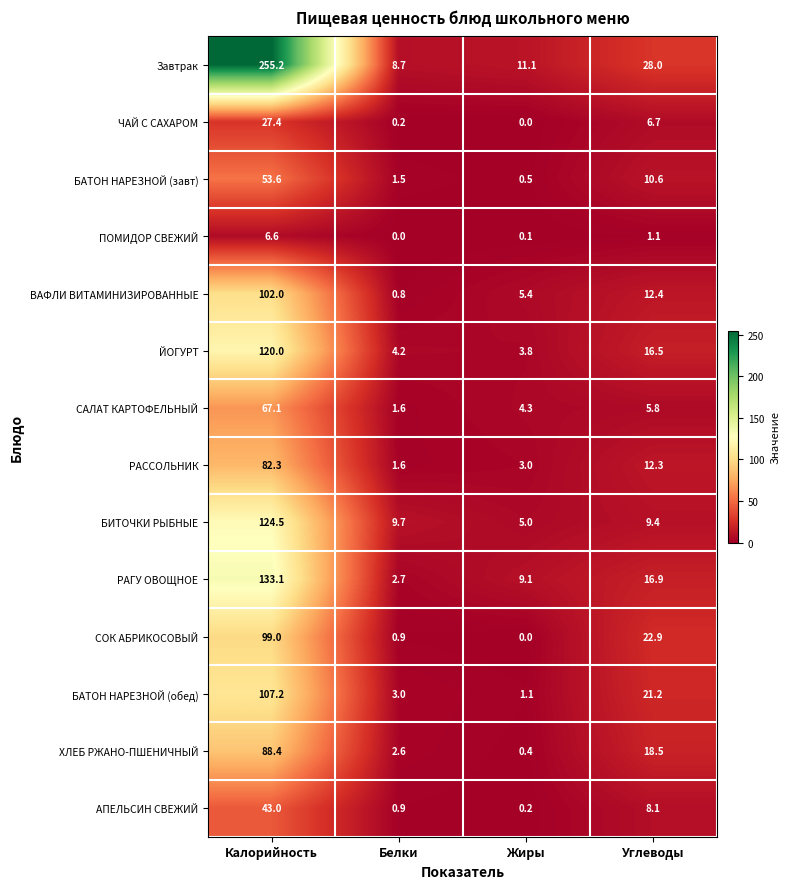

Is the value of СОК АБРИКОСОВЫЙ at Калорийность greater than the value of БАТОН НАРЕЗНОЙ (завт) at Жиры?

Yes